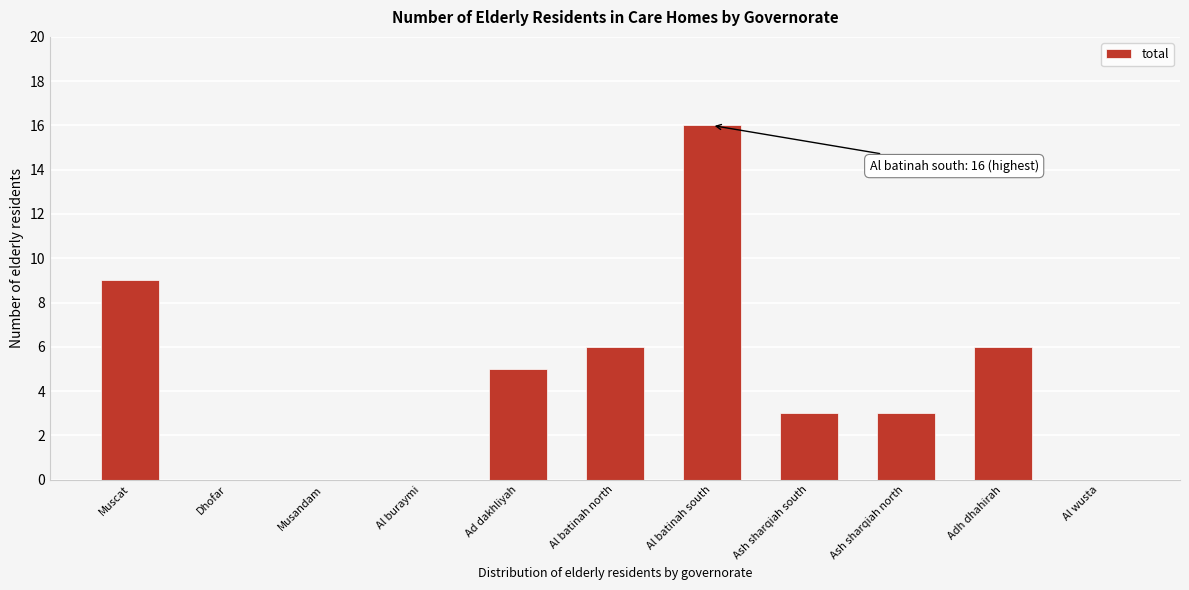

Reading right to left, transcribe all the data shown in this chart.

Al wusta=0	Adh dhahirah=6	Ash sharqiah north=3	Ash sharqiah south=3	Al batinah south=16	Al batinah north=6	Ad dakhliyah=5	Al buraymi=0	Musandam=0	Dhofar=0	Muscat=9